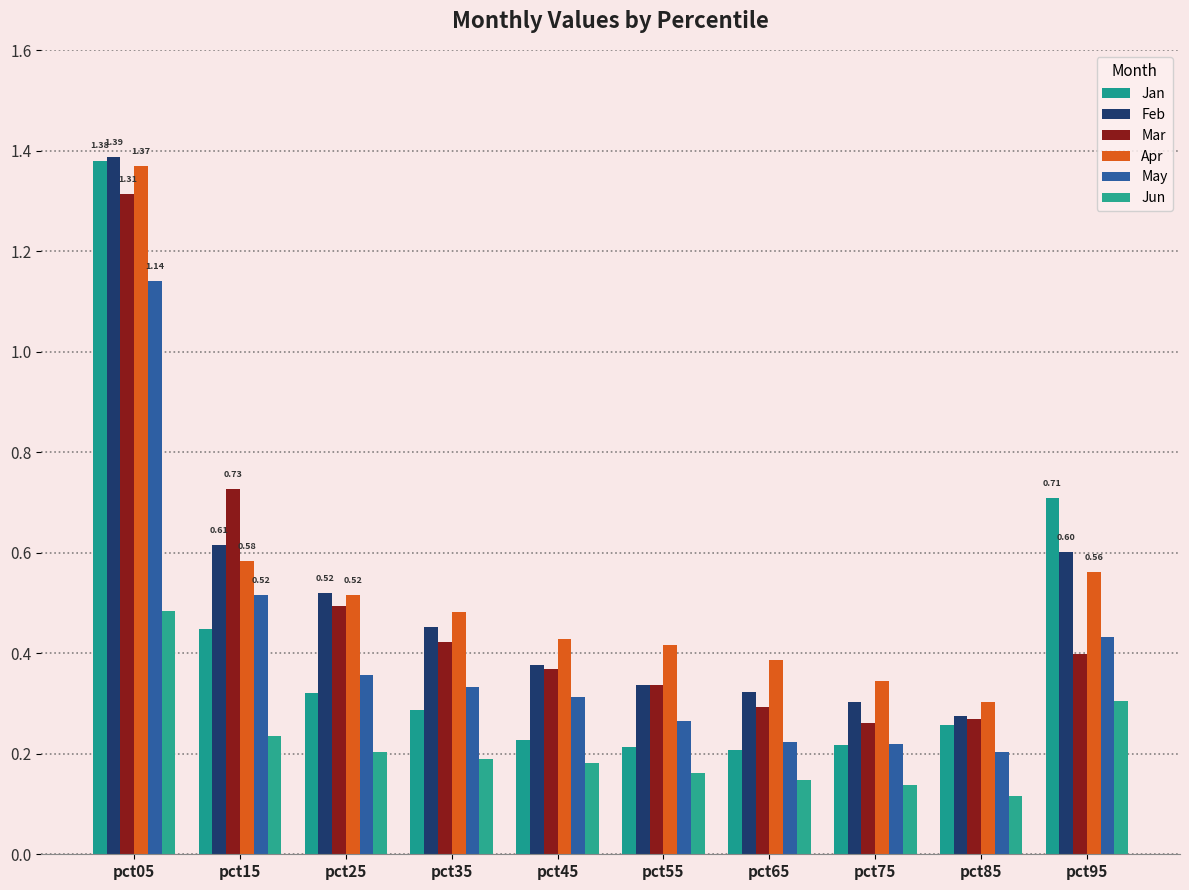

What is the approximate value of Feb at pct95?

0.6